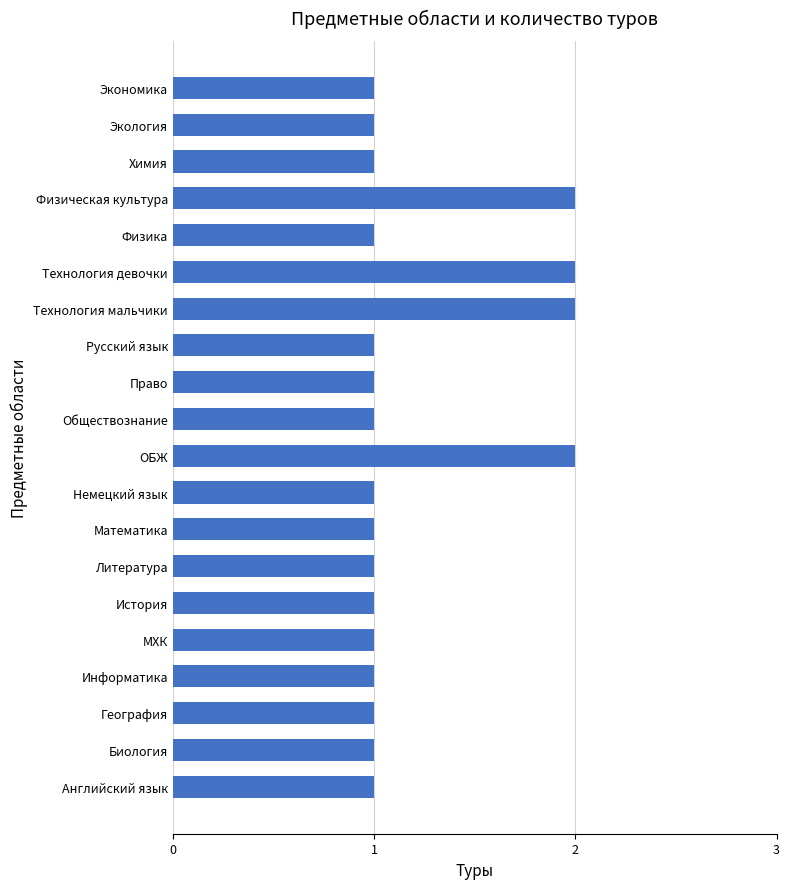

Does the chart contain any negative values?

No